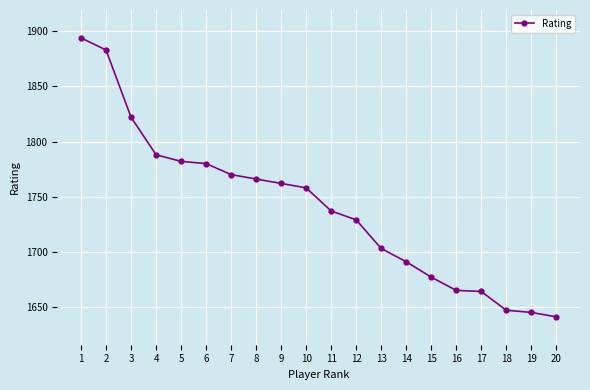

What is the difference between the values at 17 and 6?

116